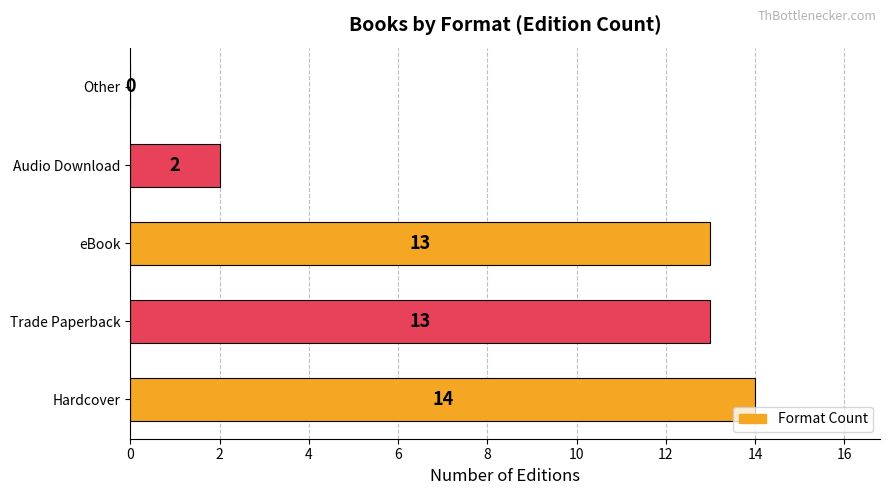

The chart shows a value of 22 at Trade Paperback. True or false?

False